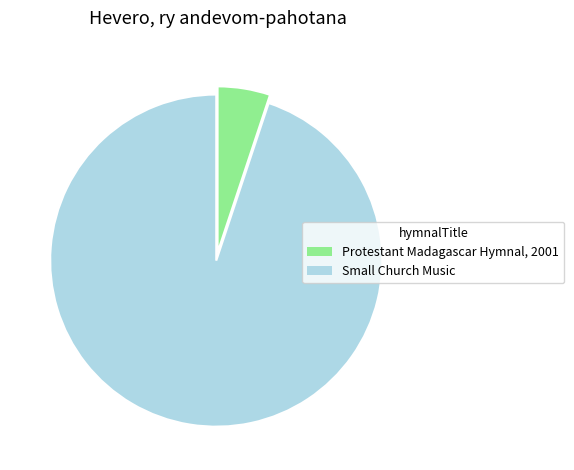

Does Protestant Madagascar Hymnal, 2001 account for over 50% of the chart?

No